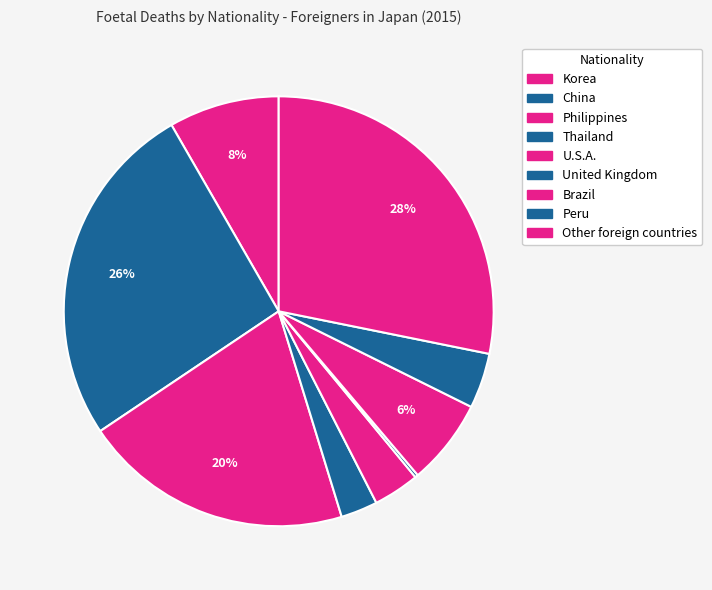

Is United Kingdom the majority of the pie?

No